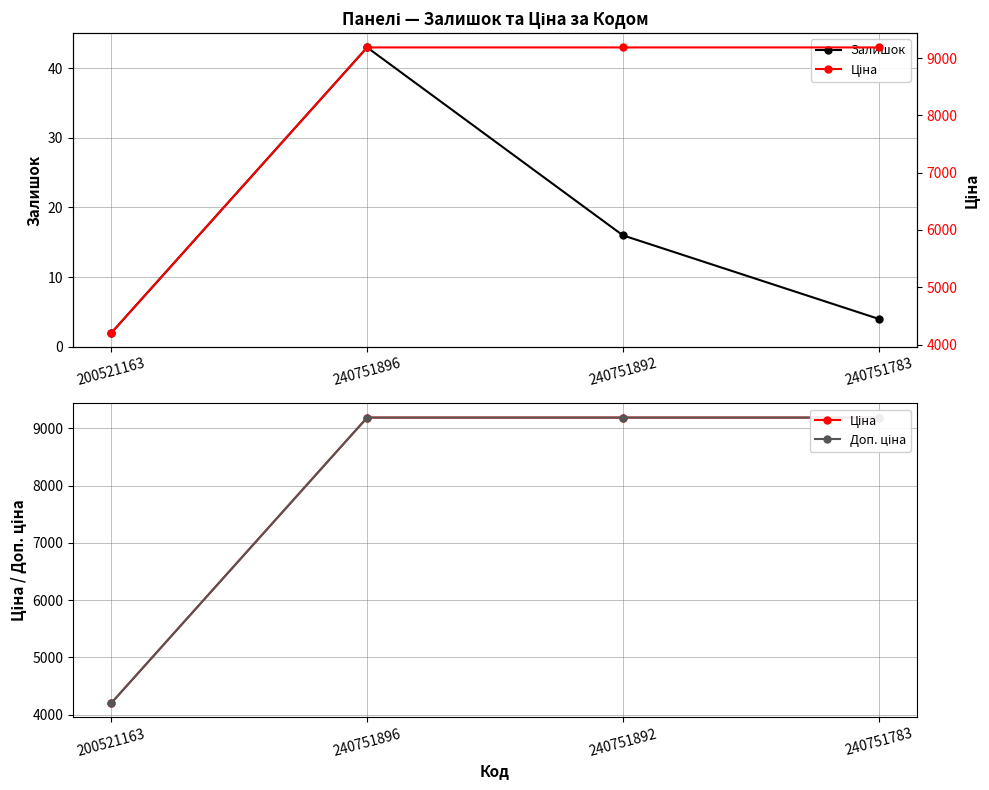

The Залишок series shows 21.9 at 240751892. True or false?

False